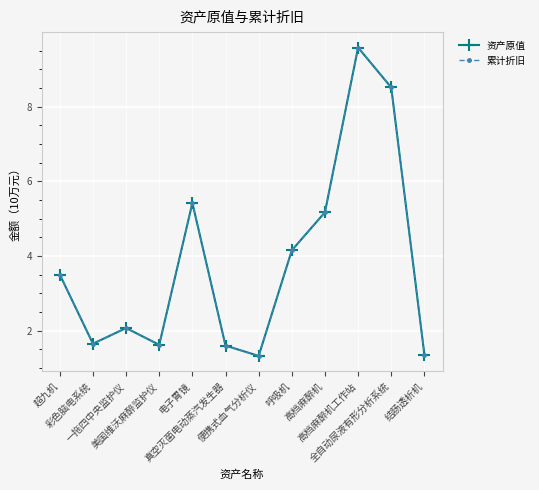

The 资产原值 series shows 6.1 at 超九机. True or false?

False